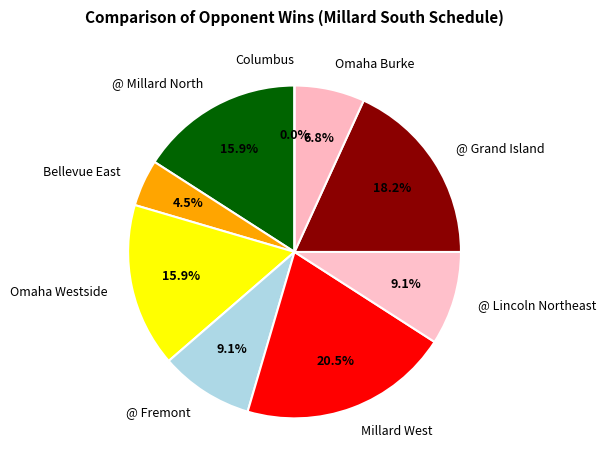

Count the number of slices in the pie.

9